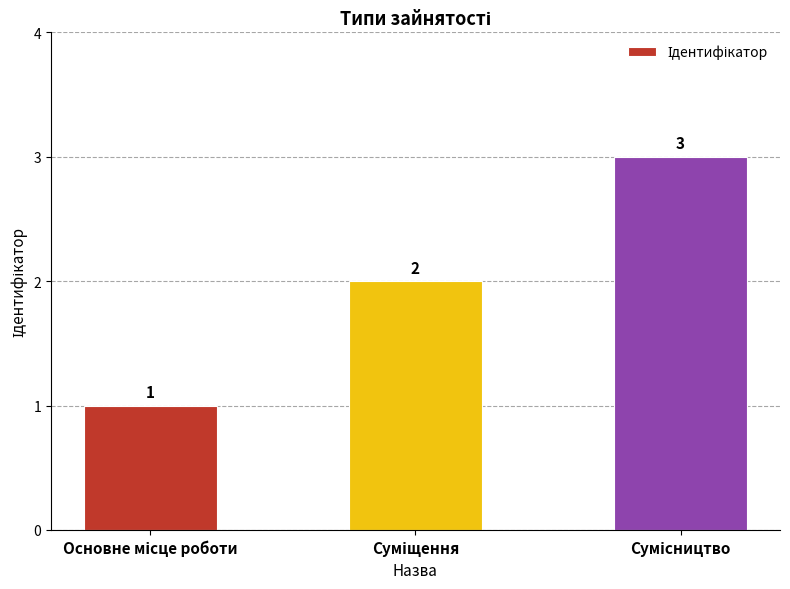

What is the maximum value shown in the chart?

3